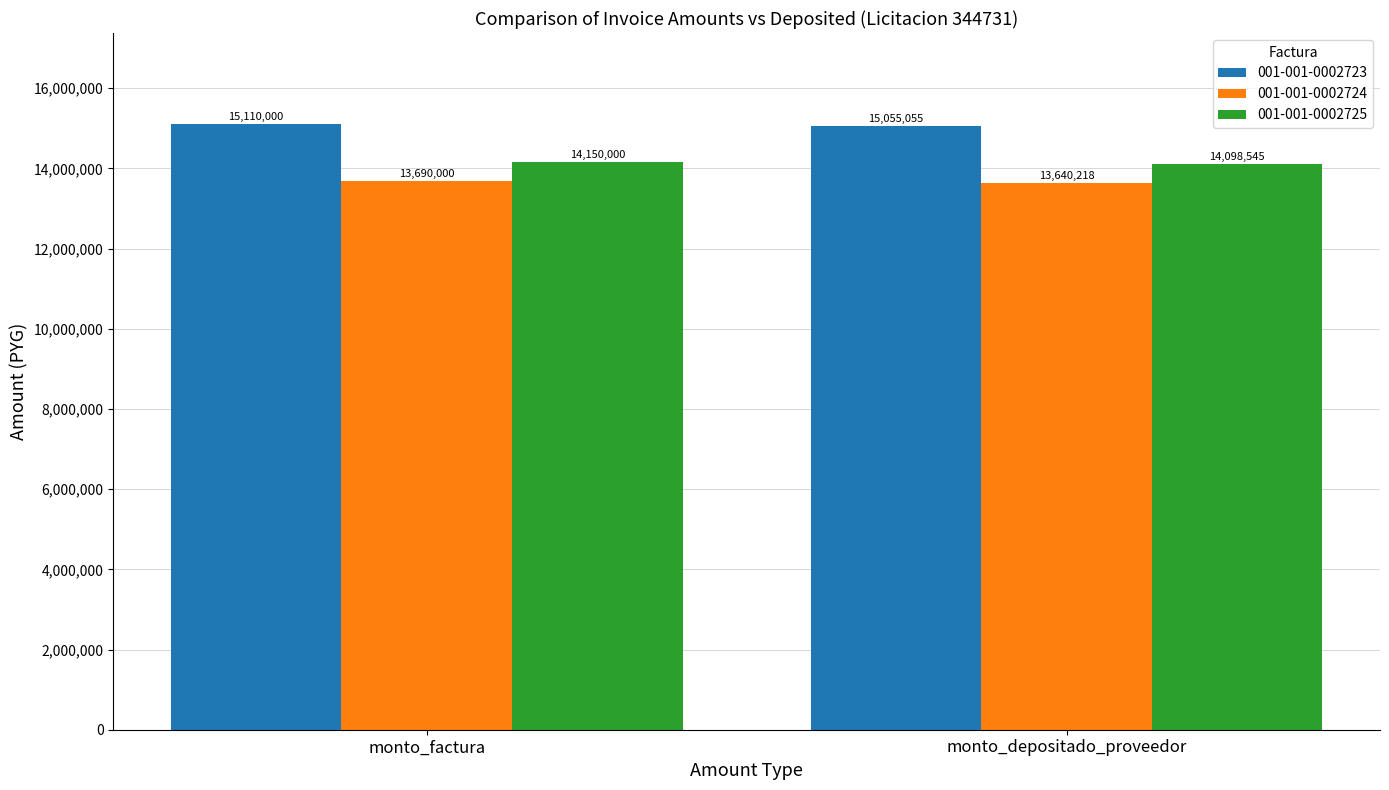

At how many categories does at least one series exceed 14337206?

2